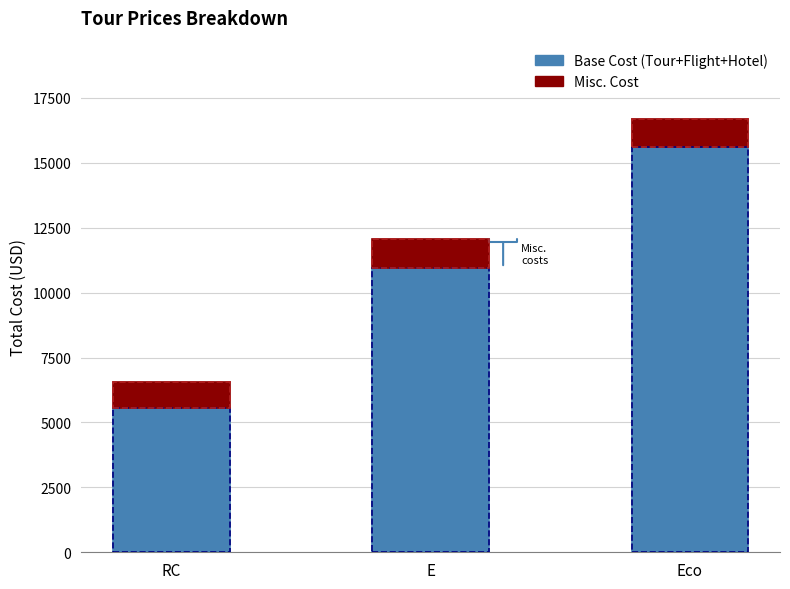

What is the total value across all series at E?

12050